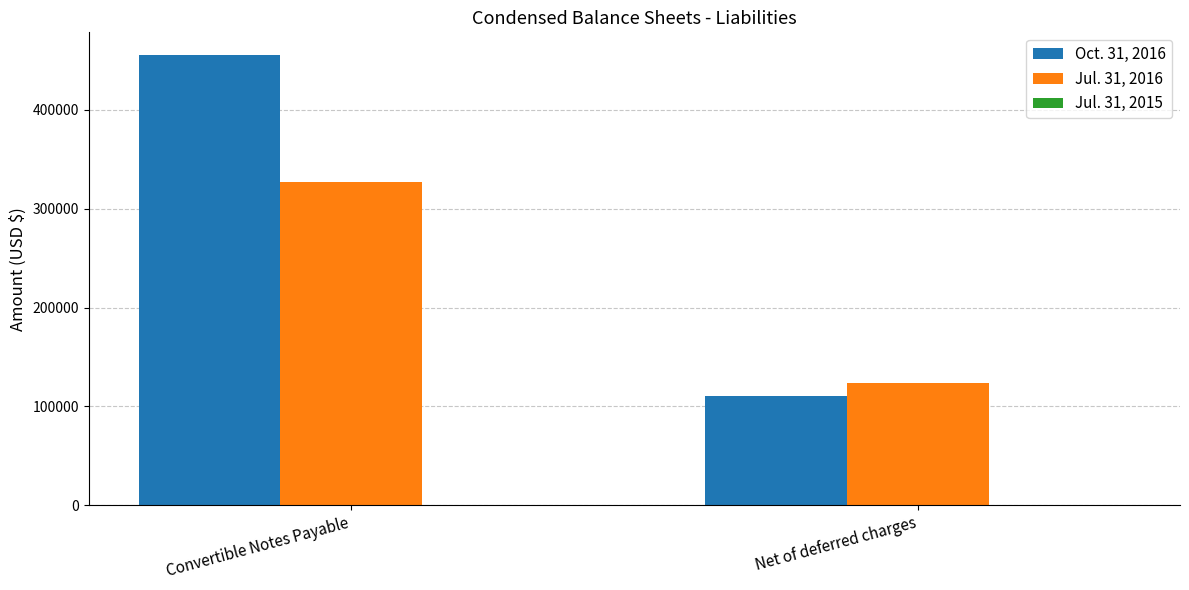

How many bars are there in each group?

2